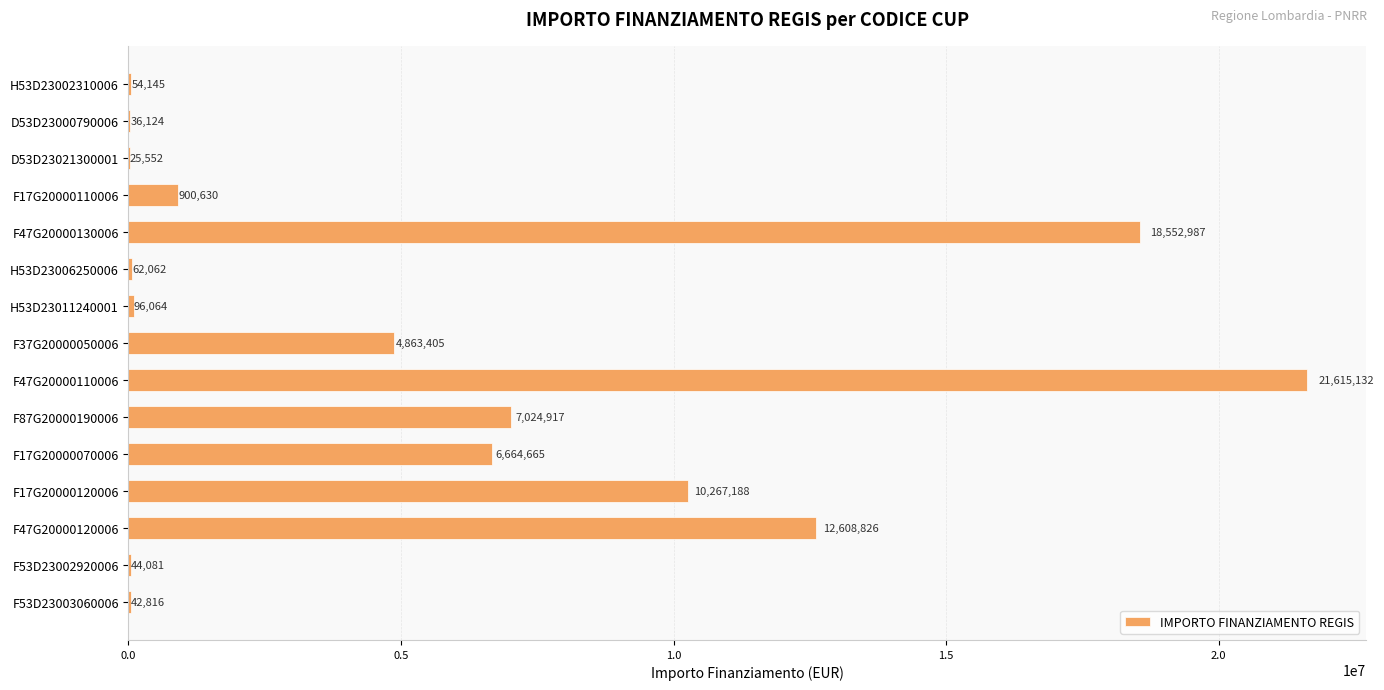

What is the ratio of the value at F17G20000070006 to the value at F87G20000190006?

0.9